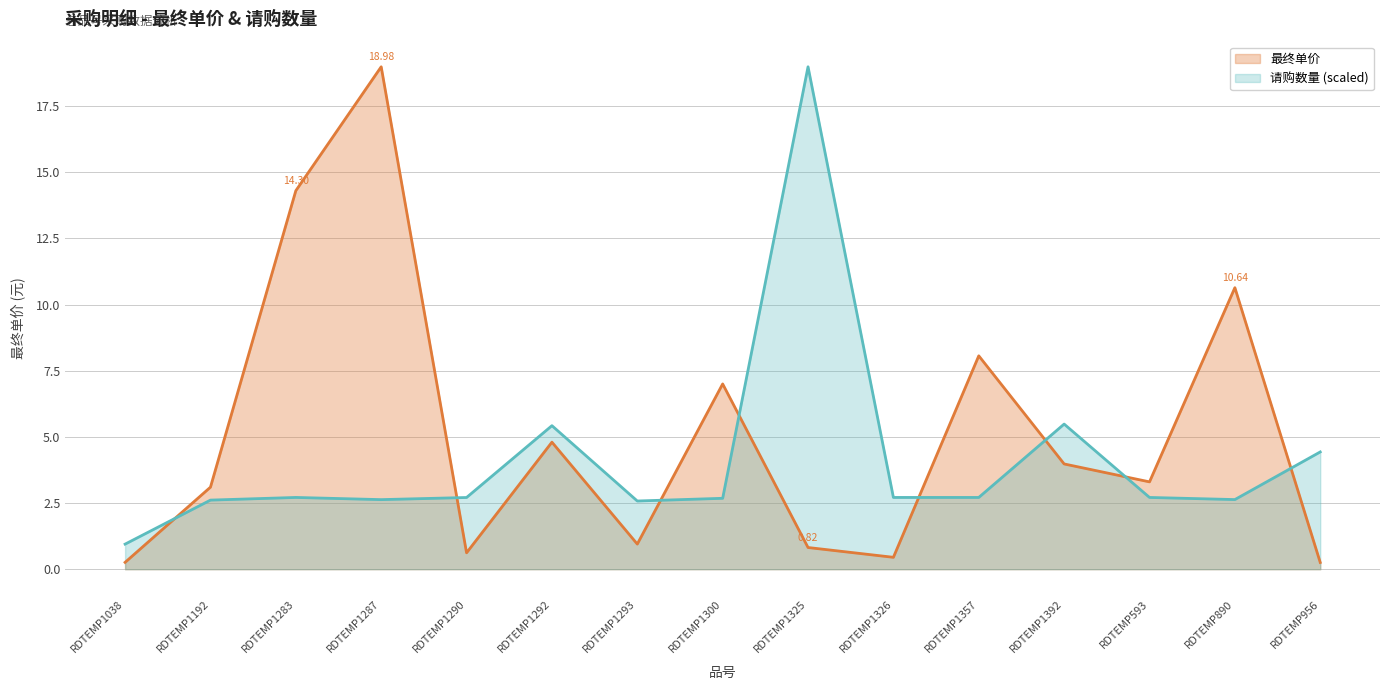

What position from the left is RDTEMP1357?

11